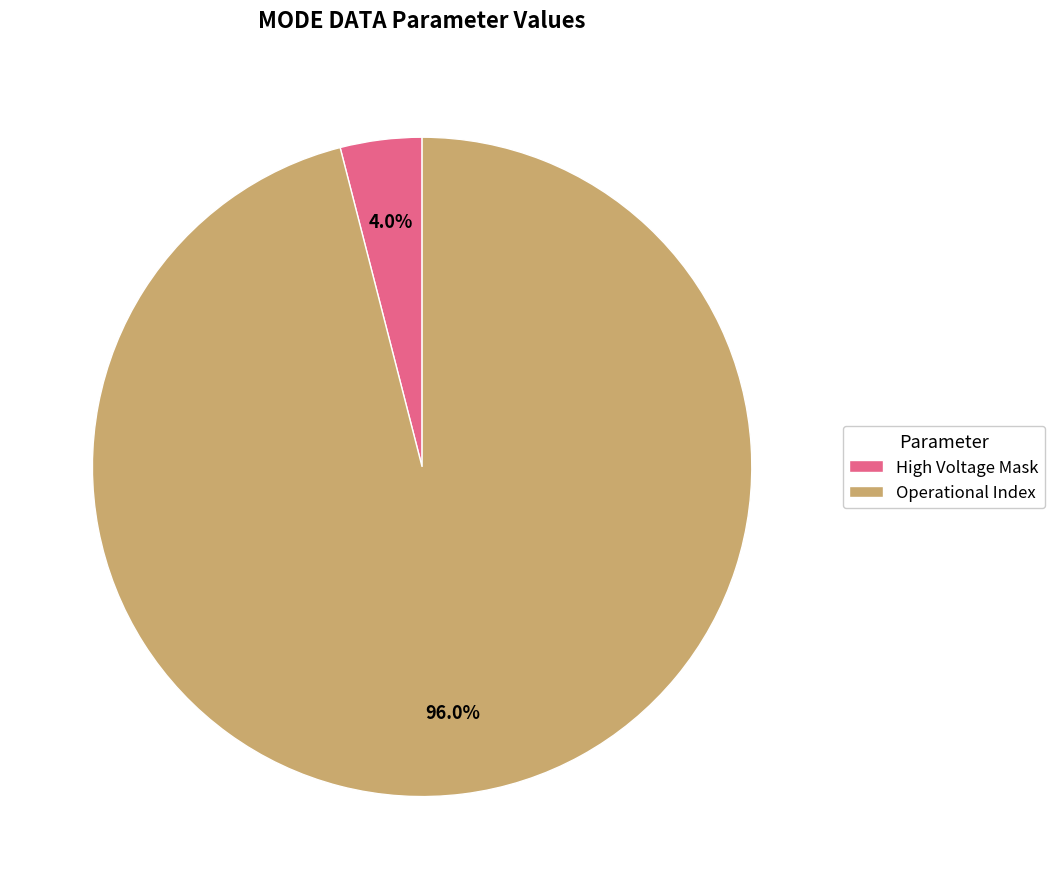

Rank the categories by value from lowest to highest.

High Voltage Mask, Operational Index